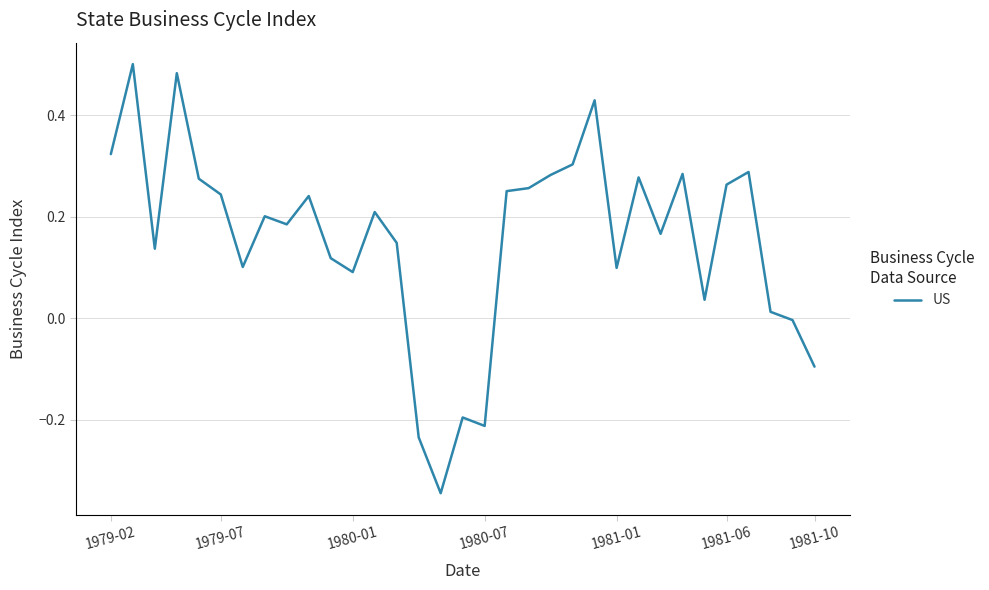

True or false: the data has more than 0 interior local peaks.

True